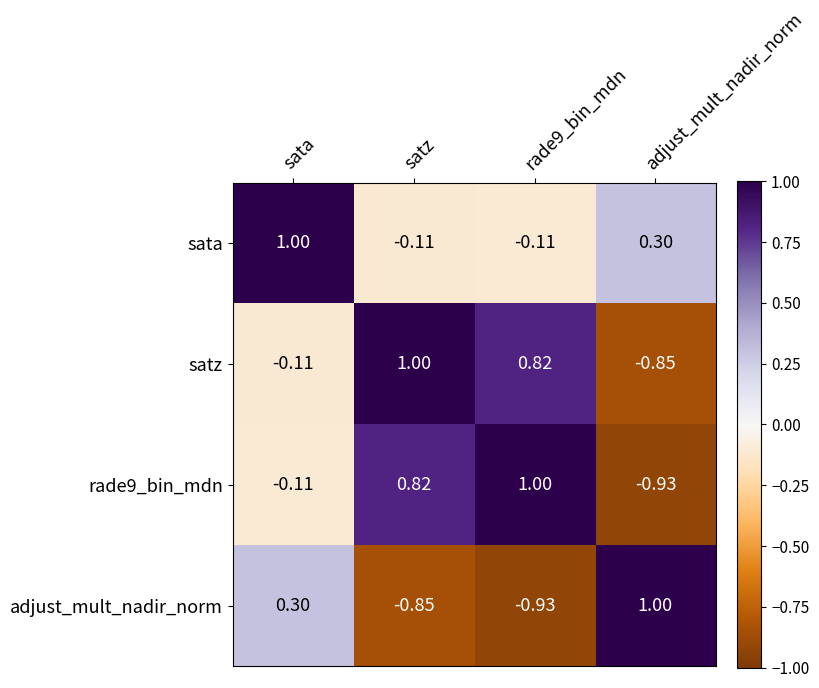

At which category is the sum across all series the highest?

sata